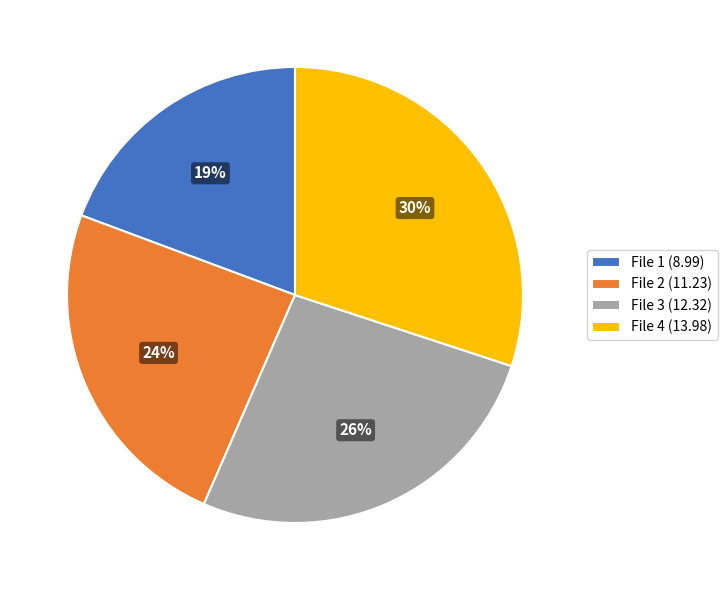

Is the sum of File 4 (13.98) and File 3 (12.32) greater than half?

Yes